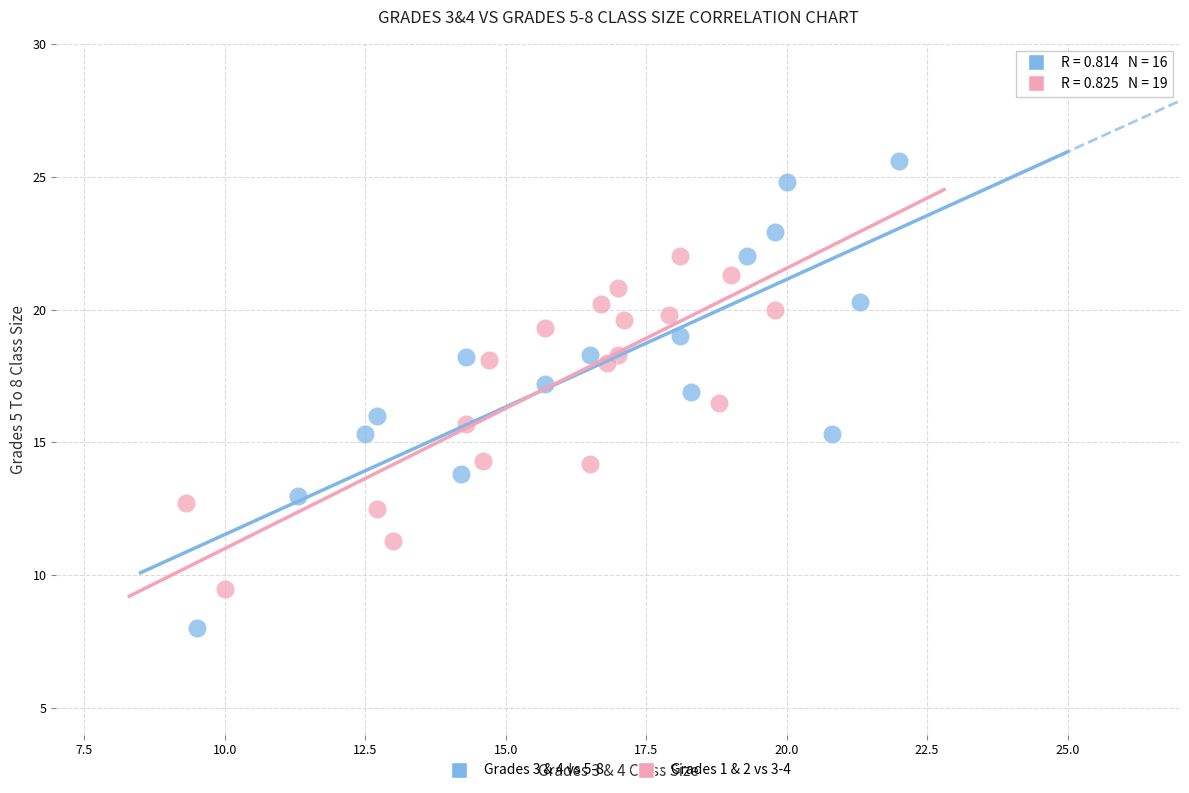

Which series has the largest Y range (max minus min)?

Grades 3 & 4 vs 5-8